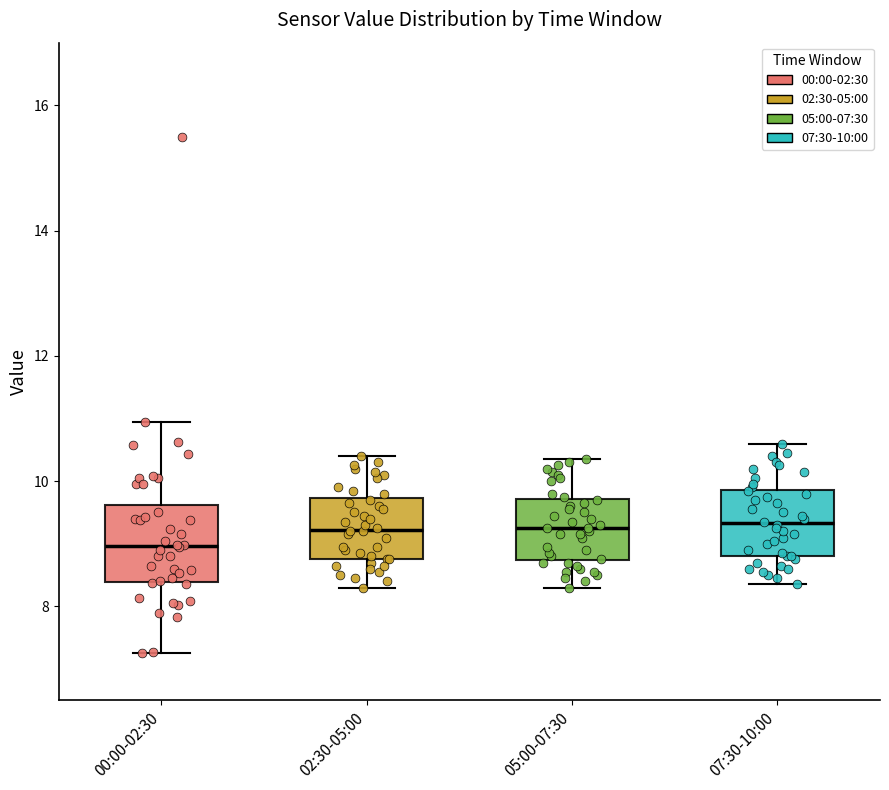

Which box has the lowest median line?

00:00-02:30